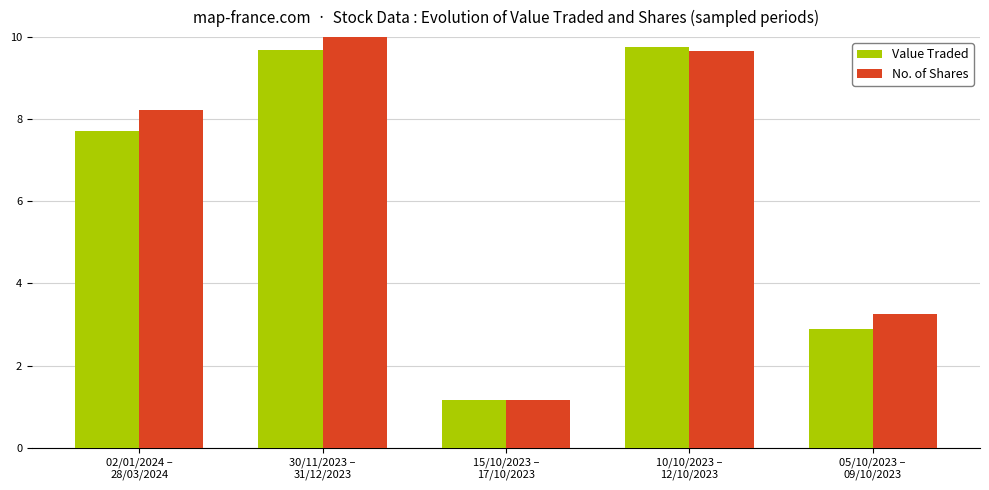

Are the bars grouped side by side (vs. stacked)?

Yes